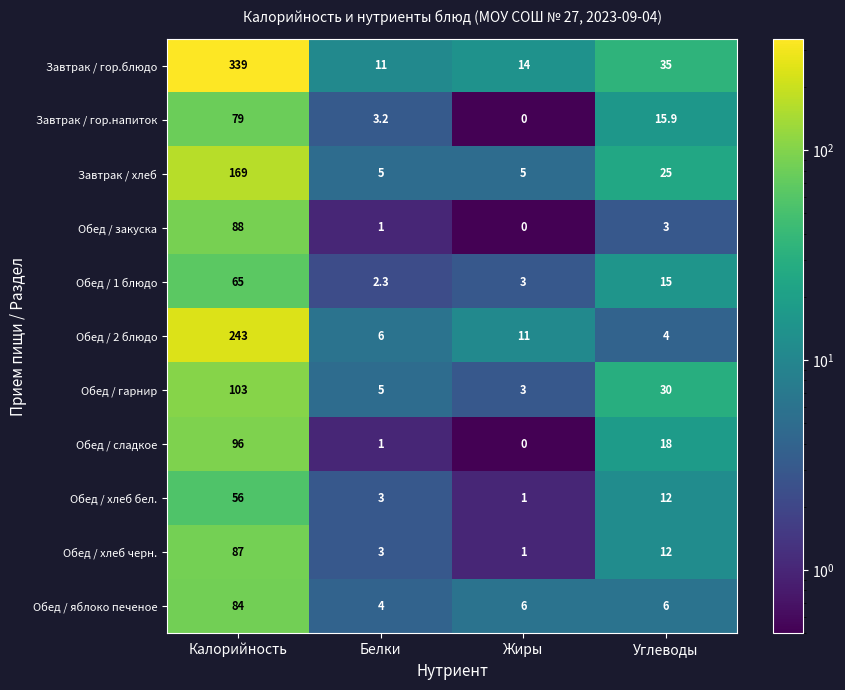

Which series has the widest spread of values?

Завтрак / гор.блюдо